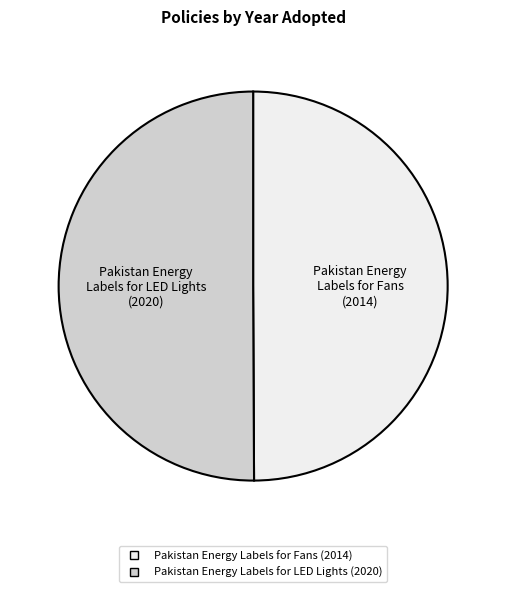

Is the sum of Pakistan Energy Labels for LED Lights and Pakistan Energy Labels for Fans greater than half?

Yes